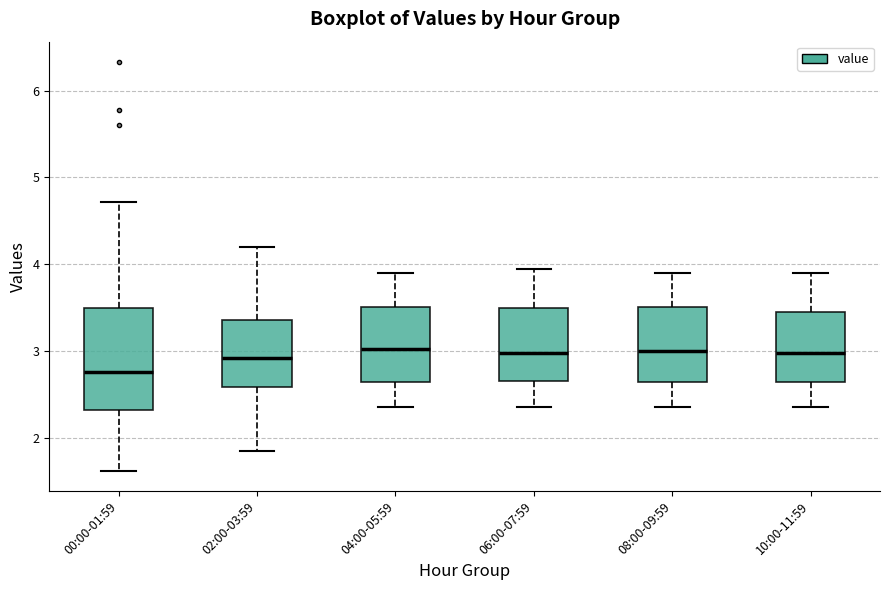

Reading left to right, read every box against the y-axis: the position of its median line, the range the box covers, and the ends of its whiskers. The values are not printed on the chart, so give them approximately, as read against the axis.

00:00-01:59: median 2.8, box 2.3 to 3.5, whiskers 1.6 to 4.7
02:00-03:59: median 2.9, box 2.6 to 3.4, whiskers 1.9 to 4.2
04:00-05:59: median 3.0, box 2.6 to 3.5, whiskers 2.4 to 3.9
06:00-07:59: median 3.0, box 2.7 to 3.5, whiskers 2.4 to 4.0
08:00-09:59: median 3.0, box 2.6 to 3.5, whiskers 2.4 to 3.9
10:00-11:59: median 3.0, box 2.6 to 3.5, whiskers 2.4 to 3.9